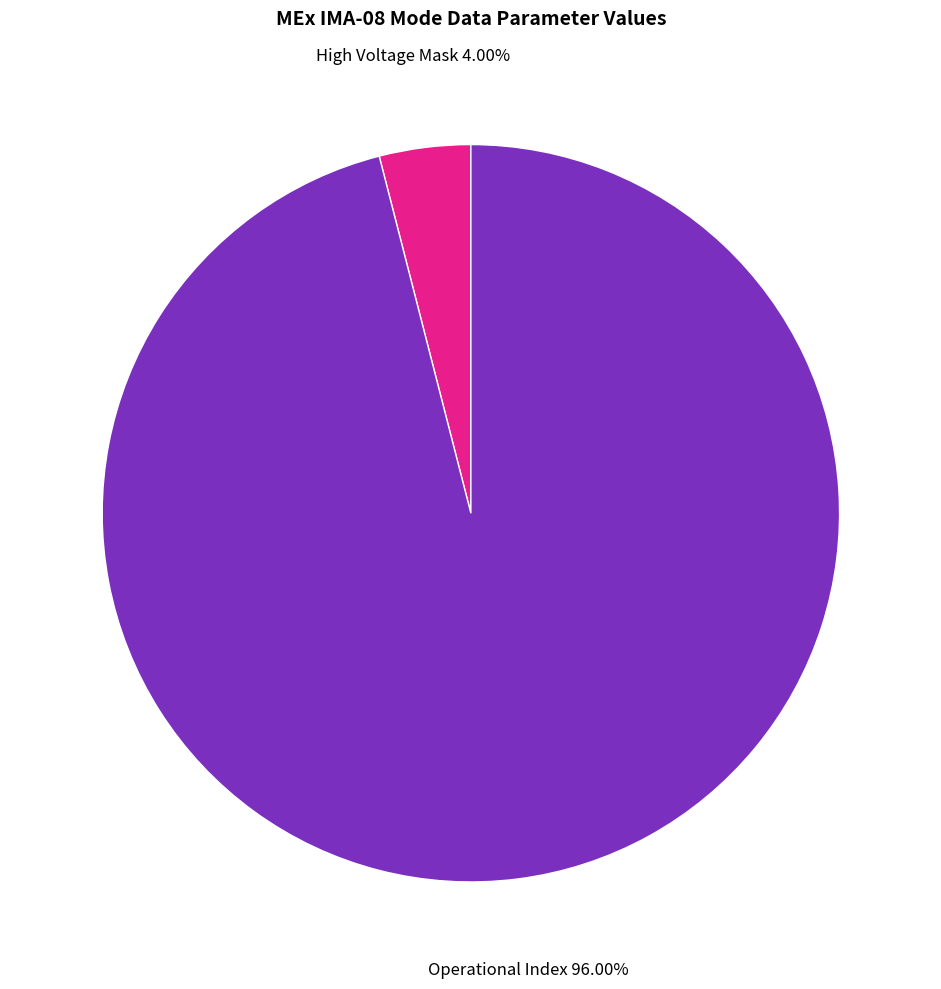

Which has a higher value, High Voltage Mask or Operational Index?

Operational Index